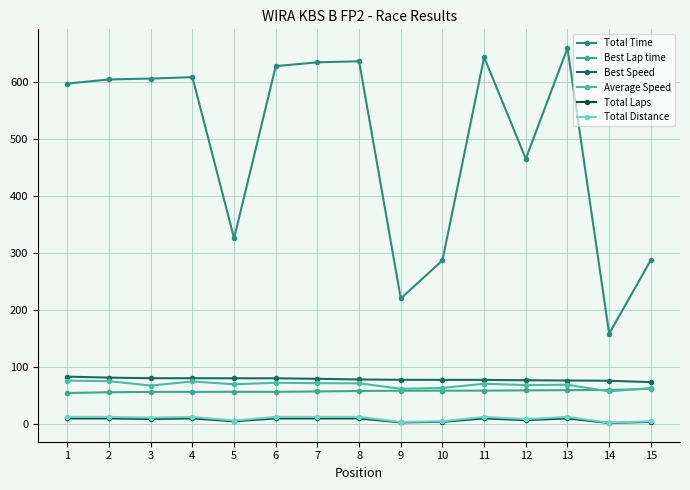

Reading left to right, transcribe all the data shown in this chart.

Total Time: 597.1	604.3	605.8	608.4	325.9	627.6	634.4	636.1	220.3	287.1	643.5	465.2	659.3	158.5	287.6
Best Lap time: 54.7	55.8	56.5	56.6	56.6	56.6	57.3	58.1	58.6	58.6	58.7	59.2	59.5	59.8	61.8
Best Speed: 83.2	81.5	80.5	80.5	80.4	80.3	79.4	78.3	77.7	77.6	77.6	76.9	76.5	76.1	73.6
Average Speed: 76.2	75.3	67.6	74.8	69.8	72.5	71.7	71.5	62.0	63.4	70.7	68.5	69.0	57.4	63.3
Total Laps: 10.0	10.0	9.0	10.0	5.0	10.0	10.0	10.0	3.0	4.0	10.0	7.0	10.0	2.0	4.0
Total Distance: 12.6	12.6	11.4	12.6	6.3	12.6	12.6	12.6	3.8	5.1	12.6	8.8	12.6	2.5	5.1